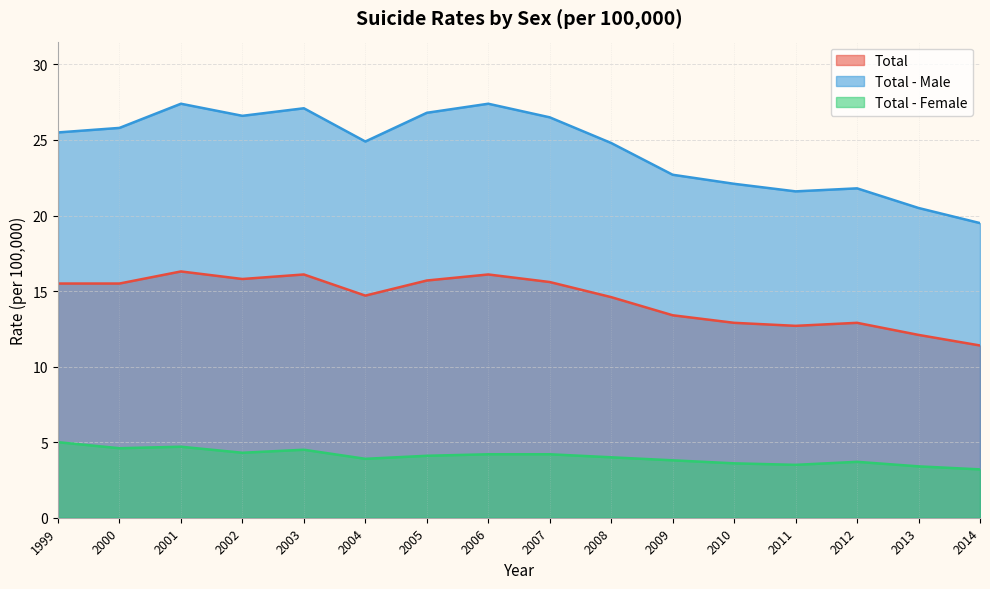

What value does the Total - Female series have at 2004?

3.9